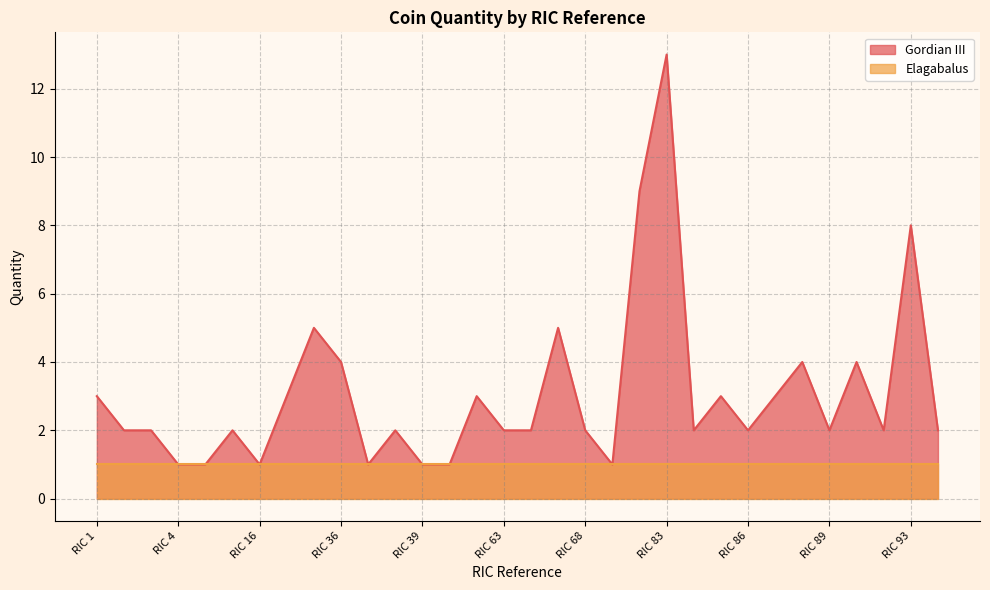

What is the difference between the values at RIC 71 and RIC 91?

5